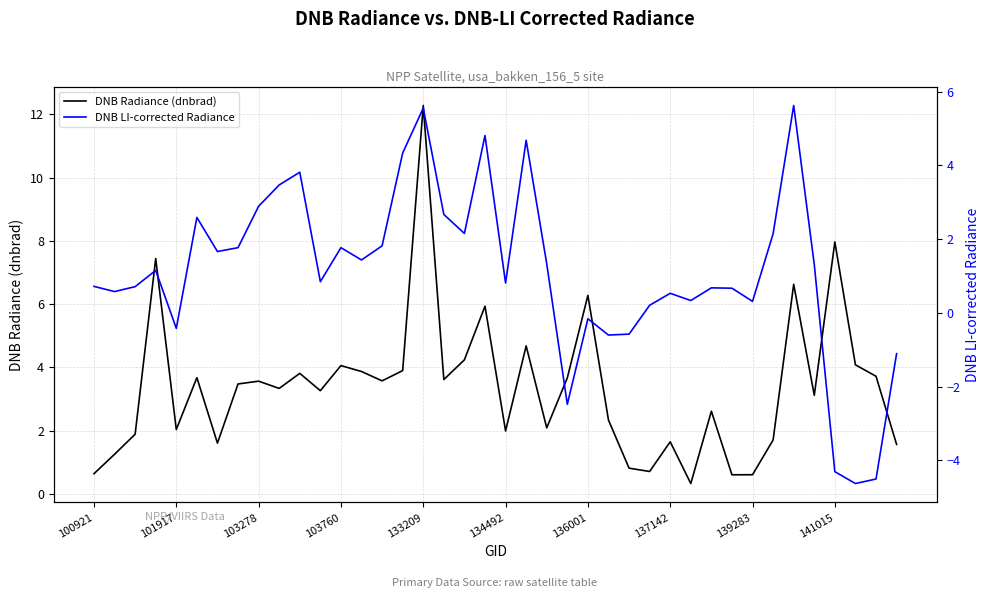

How many distinct data groups are displayed?

2